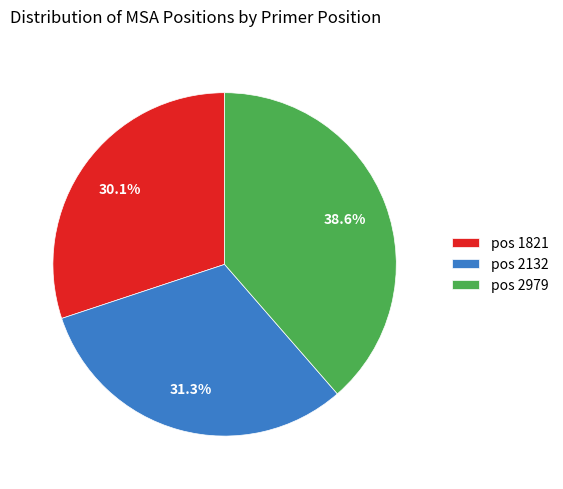

Is the sum of pos 2979 and pos 1821 greater than half?

Yes